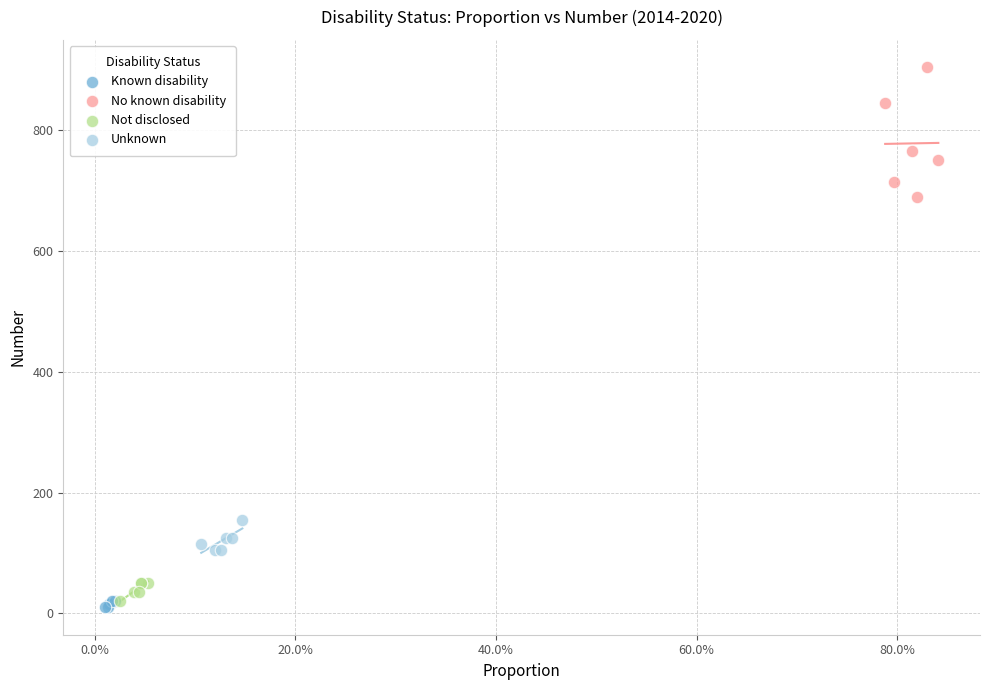

Which series reaches the minimum Y coordinate?

Known disability